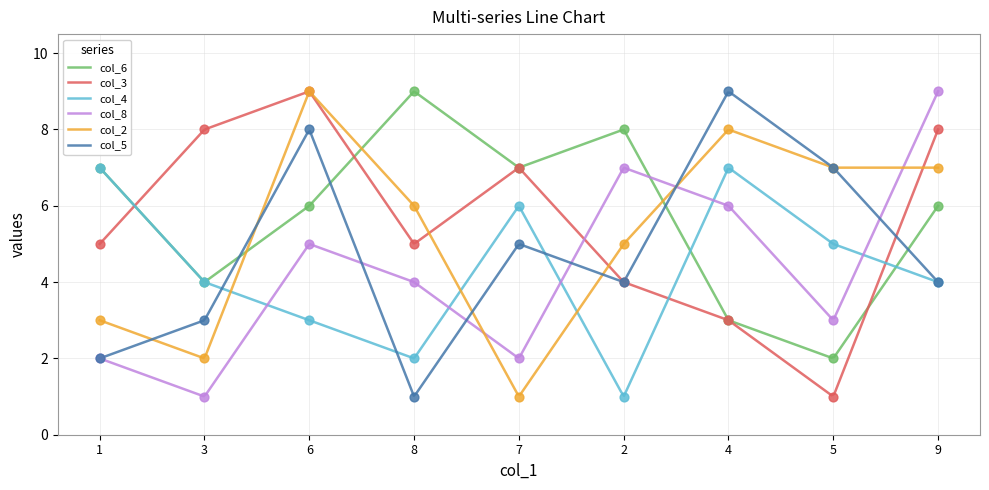

What are all the series names shown in the legend?

col_6, col_3, col_4, col_8, col_2, col_5